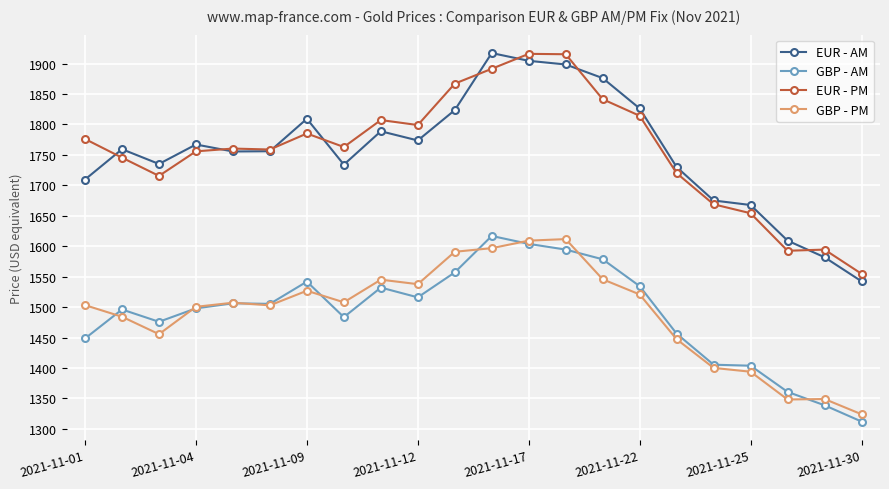

What is the maximum value for GBP - PM?

1611.7